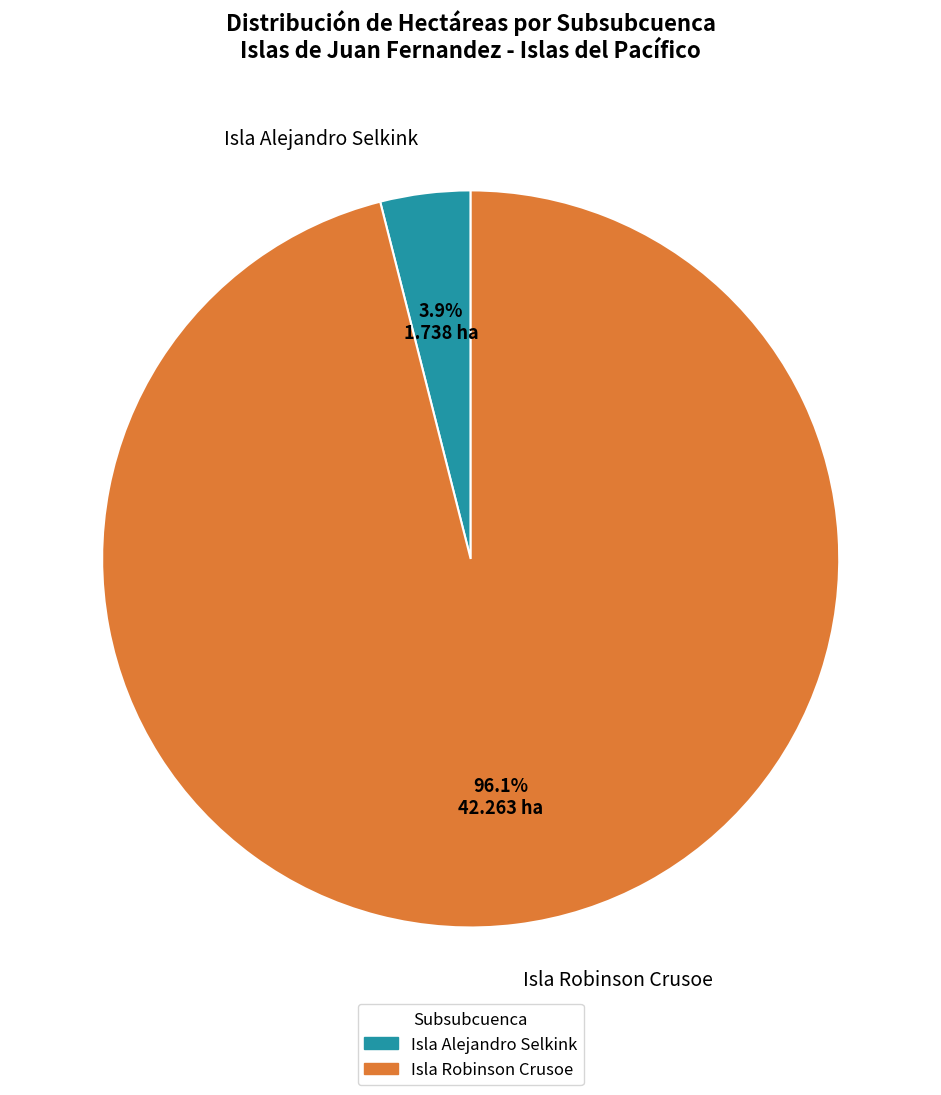

Which category has the smallest portion of the pie?

Isla Alejandro Selkink